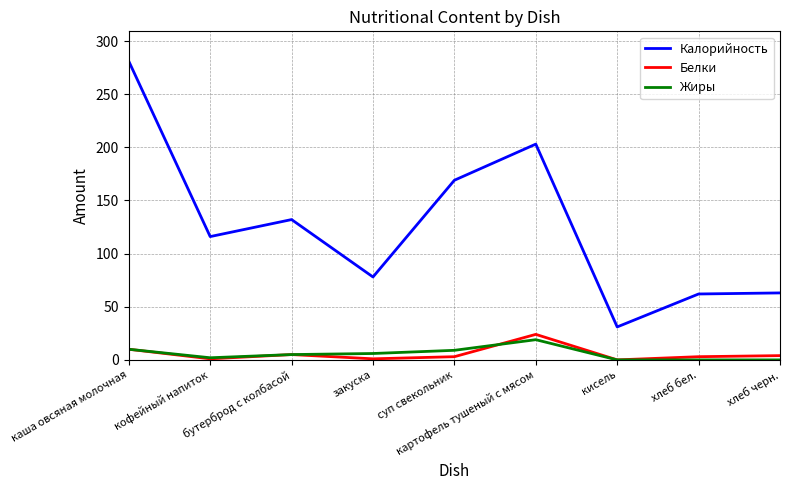

What is the greatest value displayed?

281